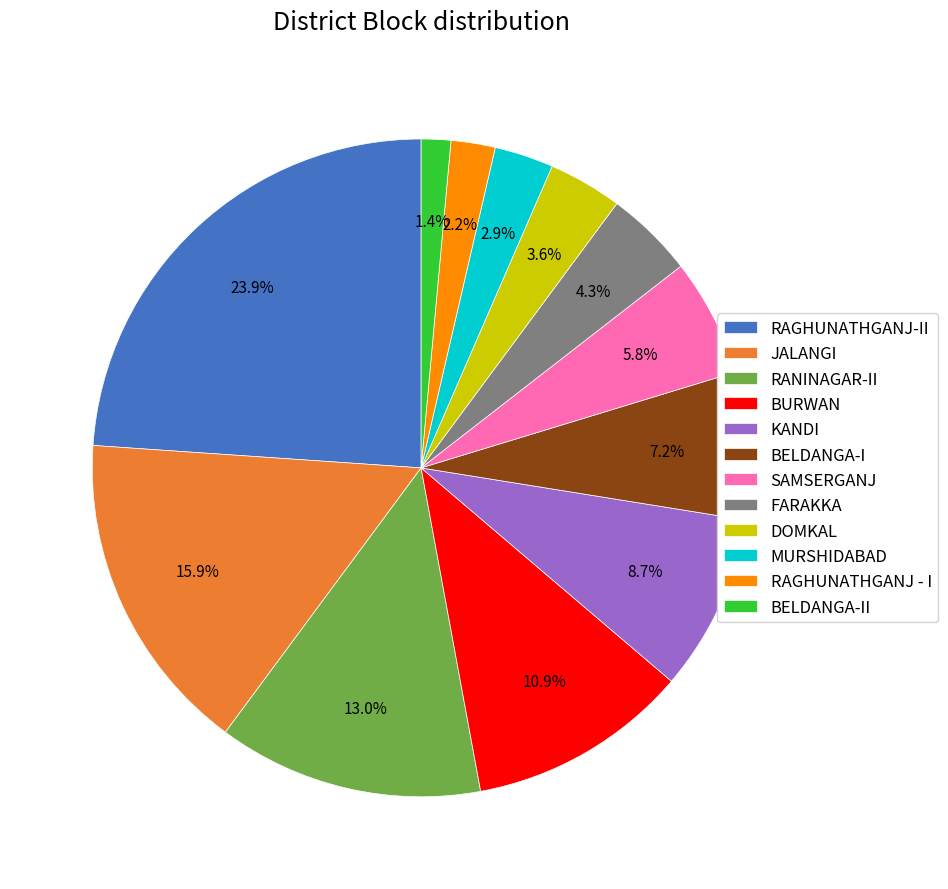

What percentage is the BELDANGA-II slice, to the nearest percent?

1%